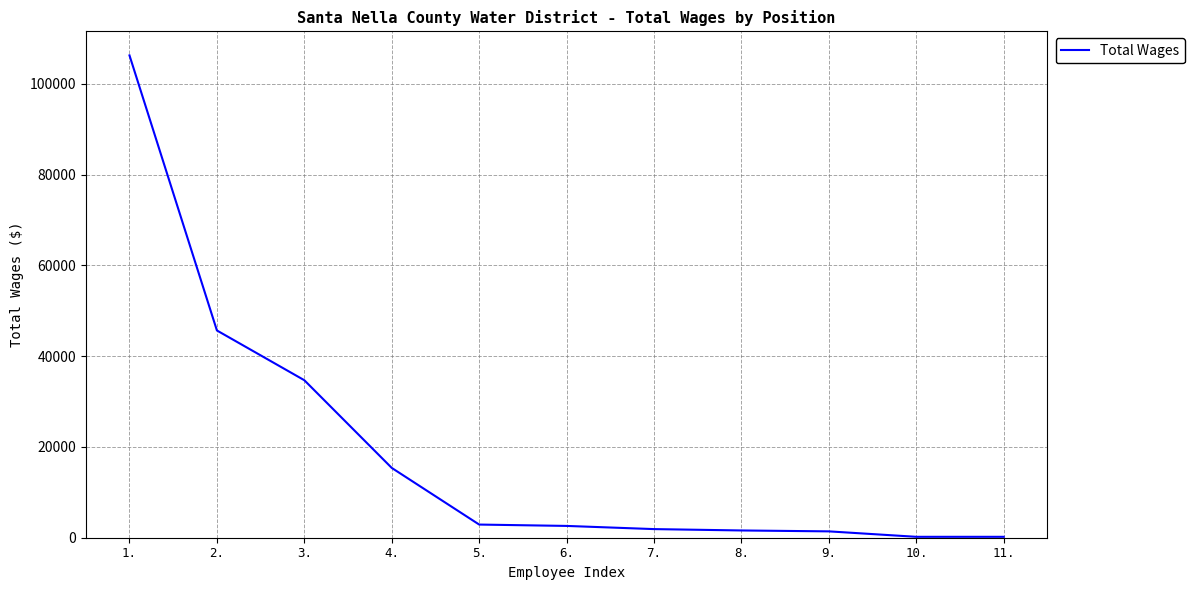

The value at 1. is 54223. True or false?

False